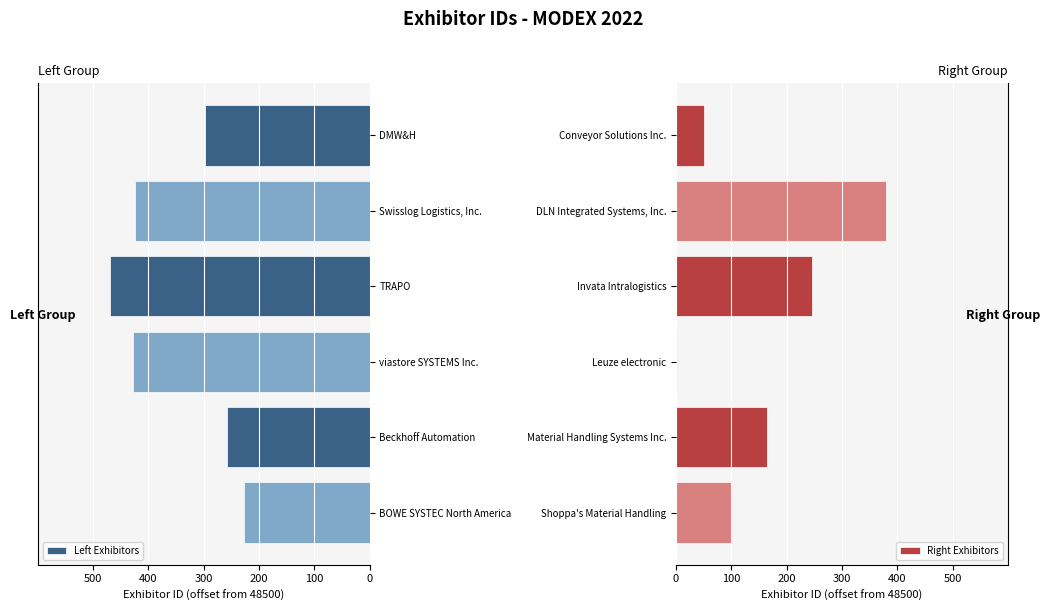

How many values in the Left Exhibitors series are below -297?

3